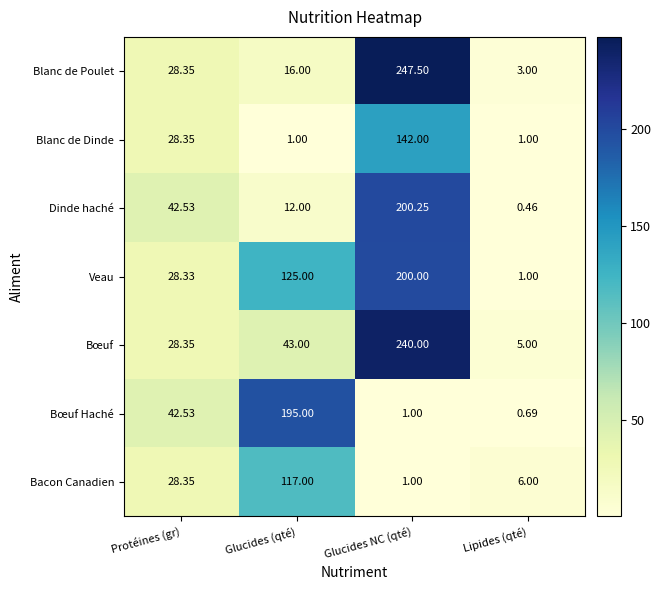

Where does the Bœuf Haché series first go above 42?

Protéines (gr)